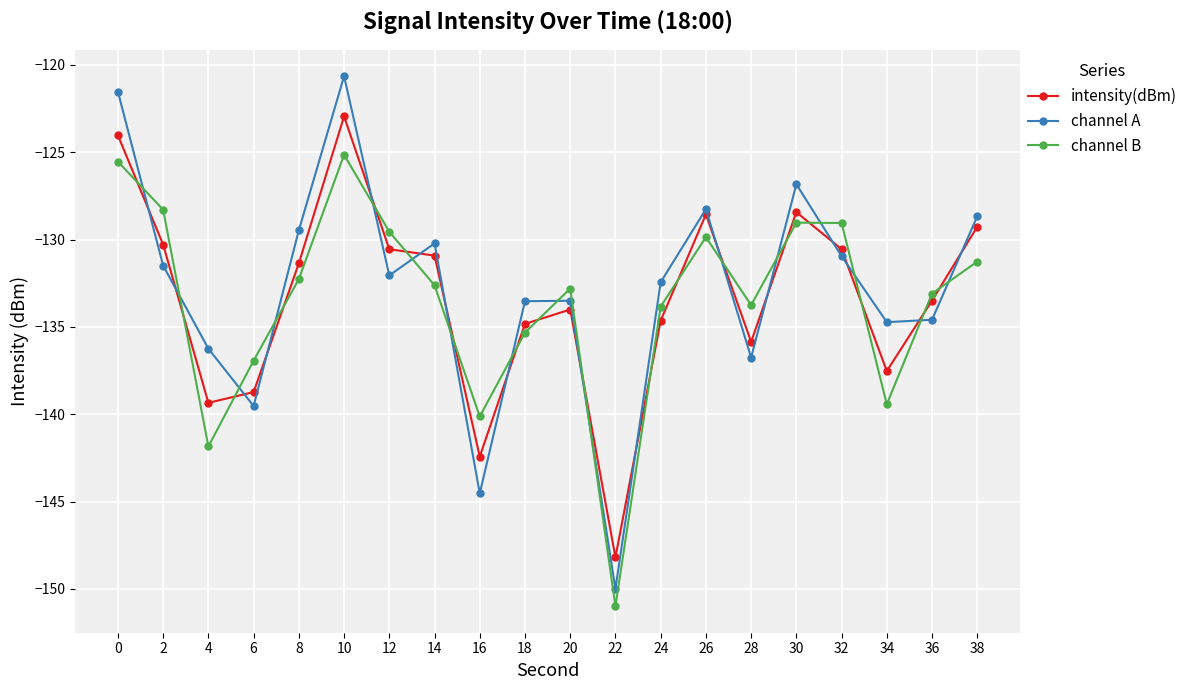

Where is the first local minimum for channel B?

4